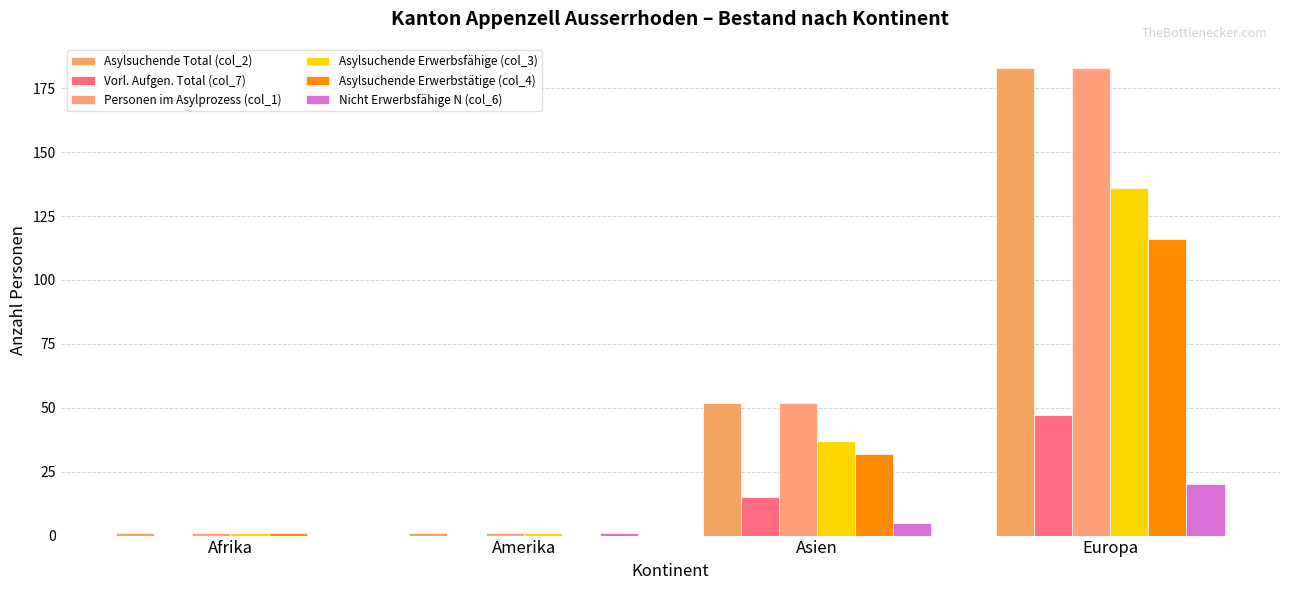

How many groups of bars are there?

4